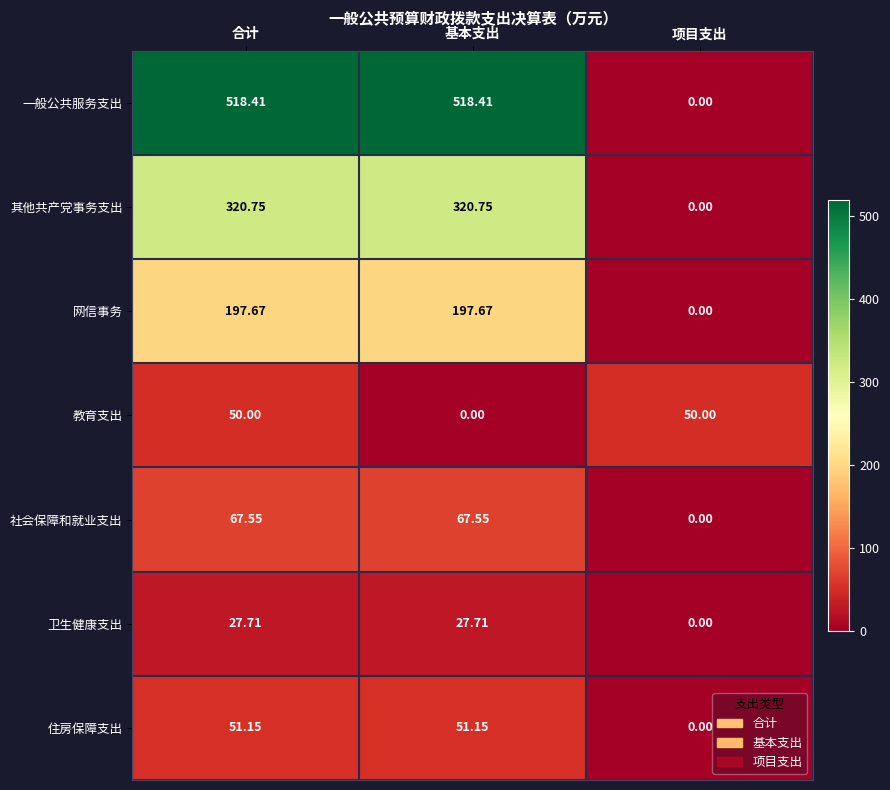

What is the difference between the highest and lowest values at 合计?

490.7